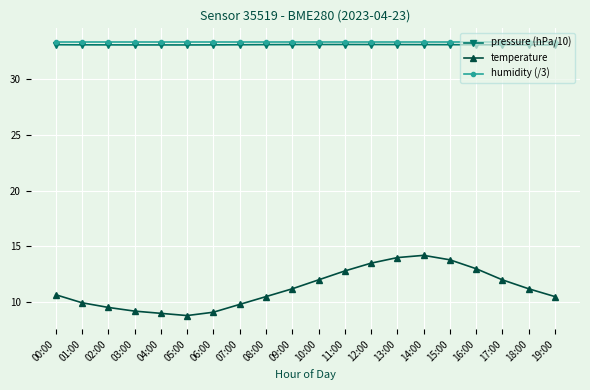

How many distinct data groups are displayed?

3